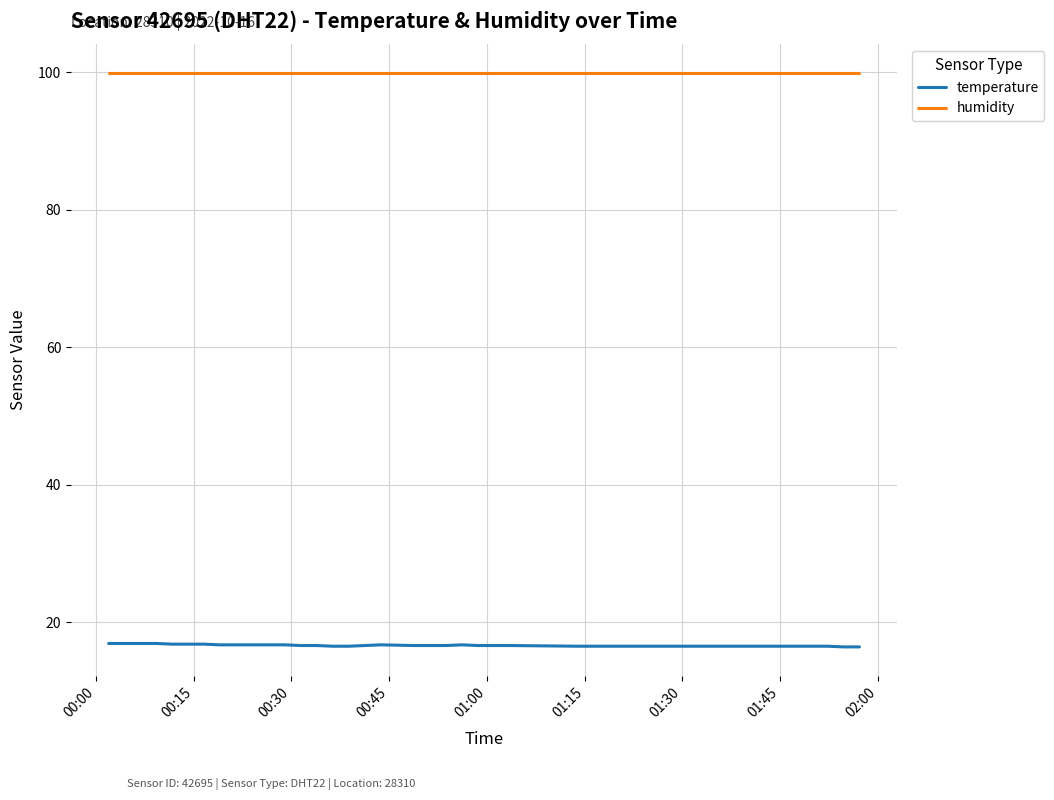

Rank the series by their maximum value, from highest to lowest.

humidity, temperature